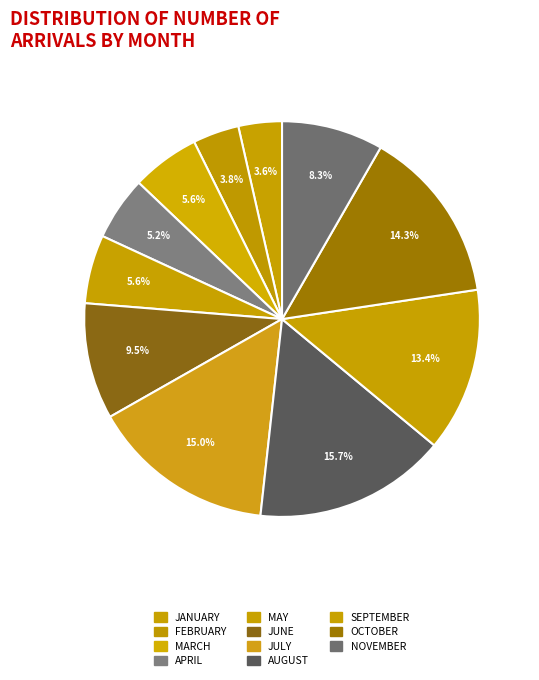

How many segments does this pie chart have?

11